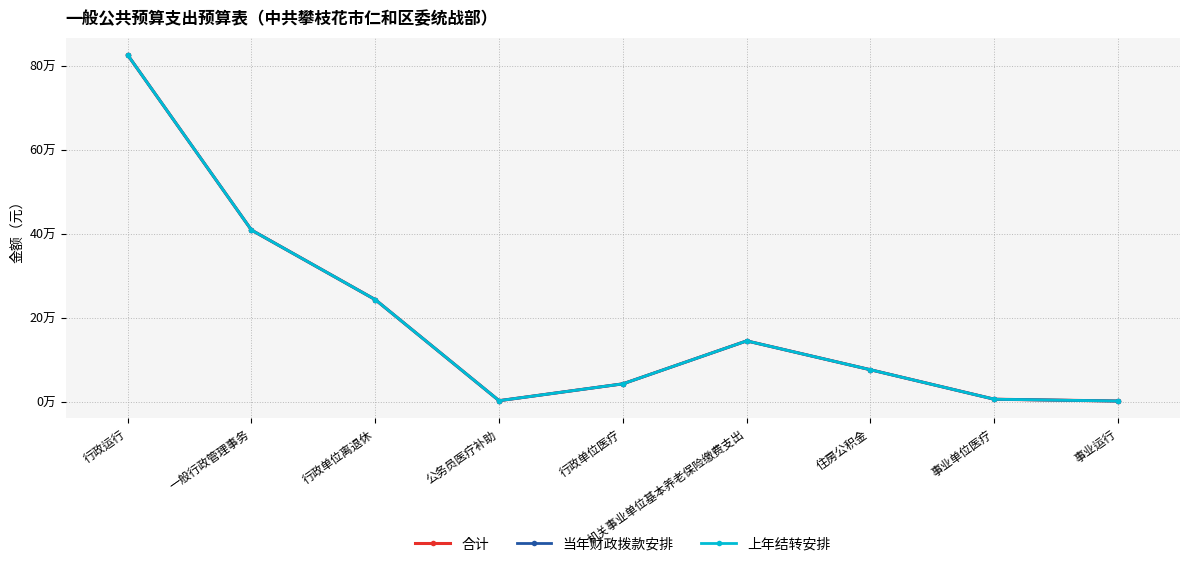

Does the chart have visible grid lines?

Yes